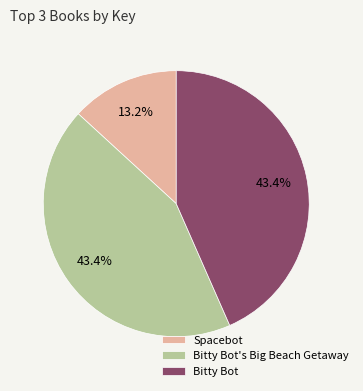

What is the smallest slice in the pie chart?

Spacebot